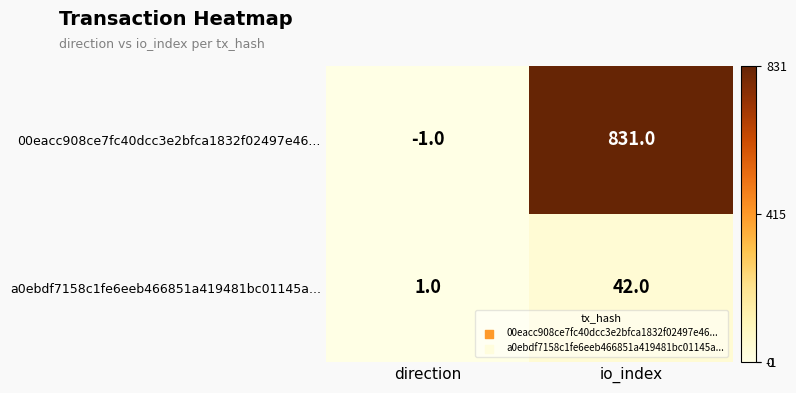

Reading left to right, transcribe all the data shown in this chart.

00eacc908ce7fc40dcc3e2bfca1832f02497e46...: direction=-1	io_index=831
a0ebdf7158c1fe6eeb466851a419481bc01145a...: direction=1	io_index=42